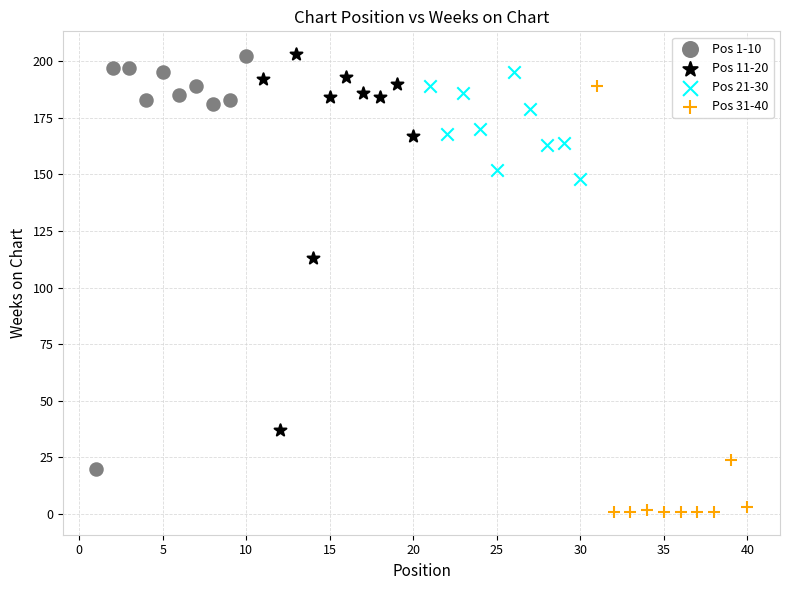

What are all the series names shown in the legend?

Pos 1-10, Pos 11-20, Pos 21-30, Pos 31-40